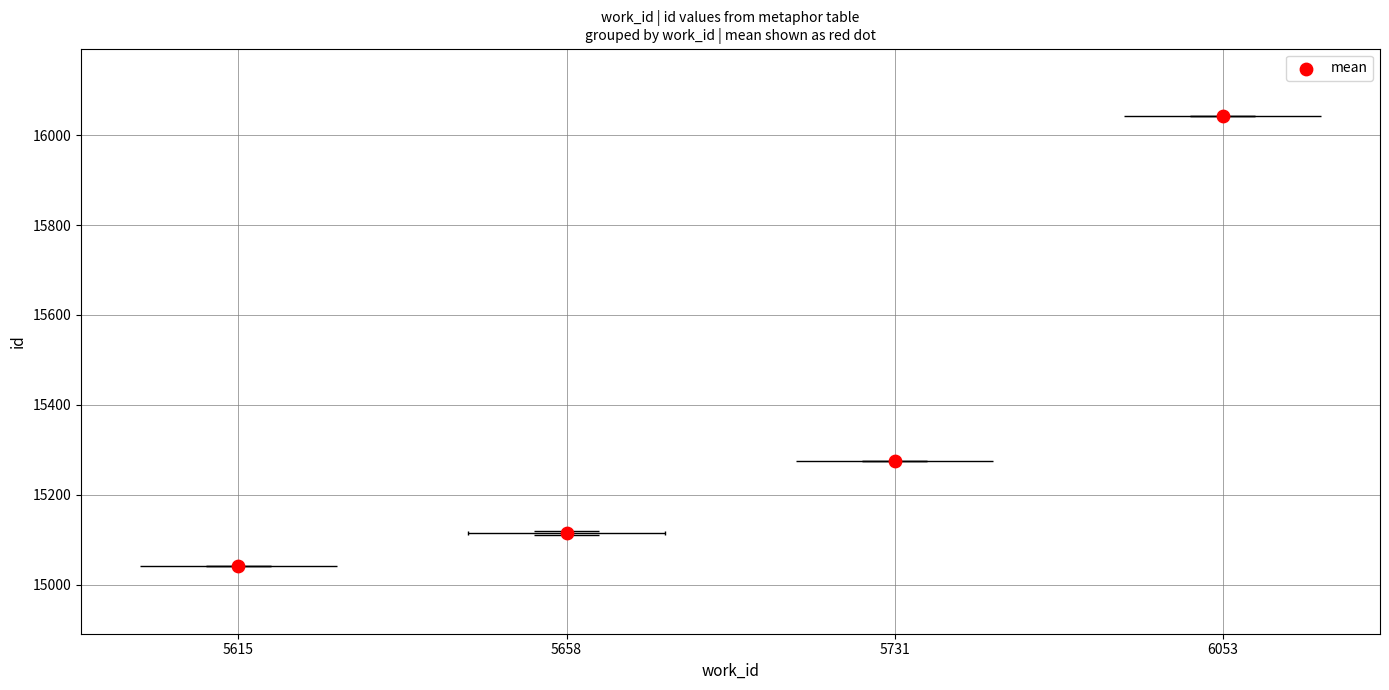

What is the ratio of the value at 5615 to the value at 6053?

0.9